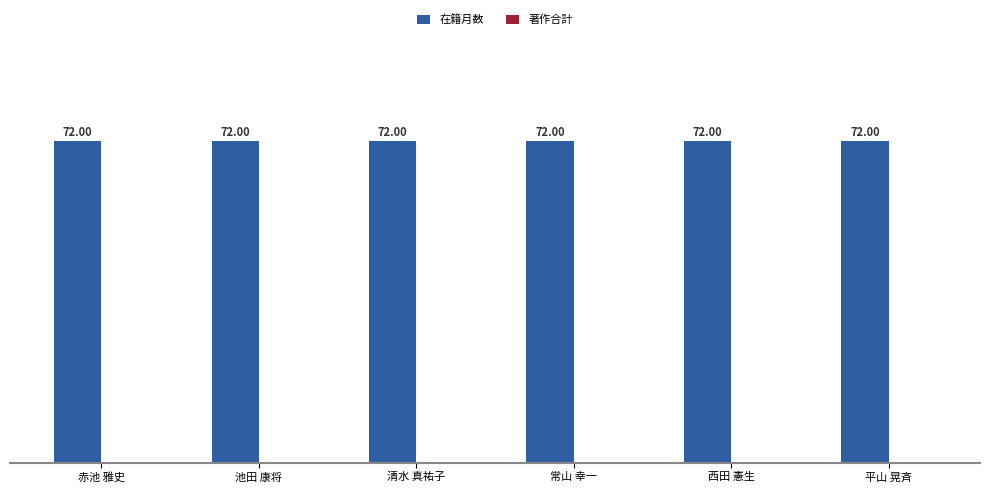

Rank the categories by 著作合計 value from highest to lowest.

赤池 雅史, 池田 康将, 清水 真祐子, 常山 幸一, 西田 憲生, 平山 晃斉